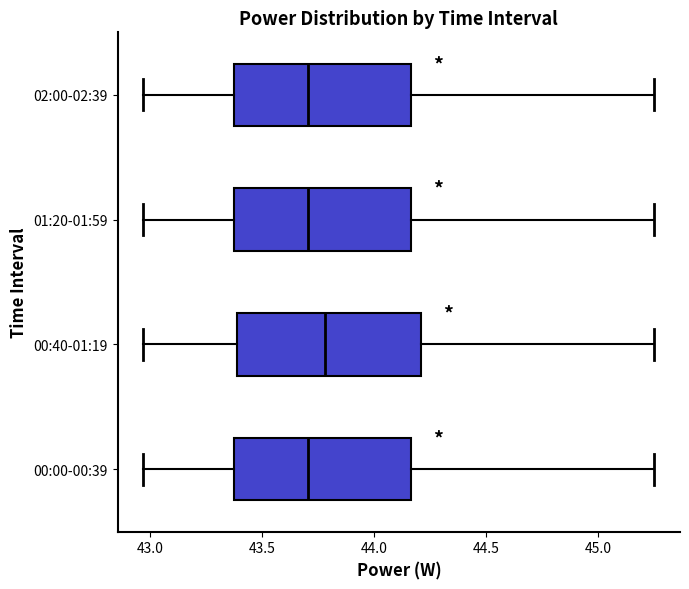

Reading bottom to top, read every box against the x-axis: the position of its median line, the range the box covers, and the ends of its whiskers. The values are not printed on the chart, so give them approximately, as read against the axis.

00:00-00:39: median 43.70, box 43.35 to 44.15, whiskers 42.95 to 45.25
00:40-01:19: median 43.80, box 43.40 to 44.20, whiskers 42.95 to 45.25
01:20-01:59: median 43.70, box 43.35 to 44.15, whiskers 42.95 to 45.25
02:00-02:39: median 43.70, box 43.35 to 44.15, whiskers 42.95 to 45.25